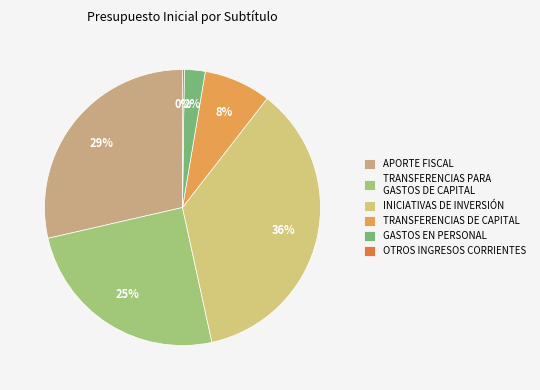

Is the sum of APORTE FISCAL and TRANSFERENCIAS PARA GASTOS DE CAPITAL greater than half?

Yes